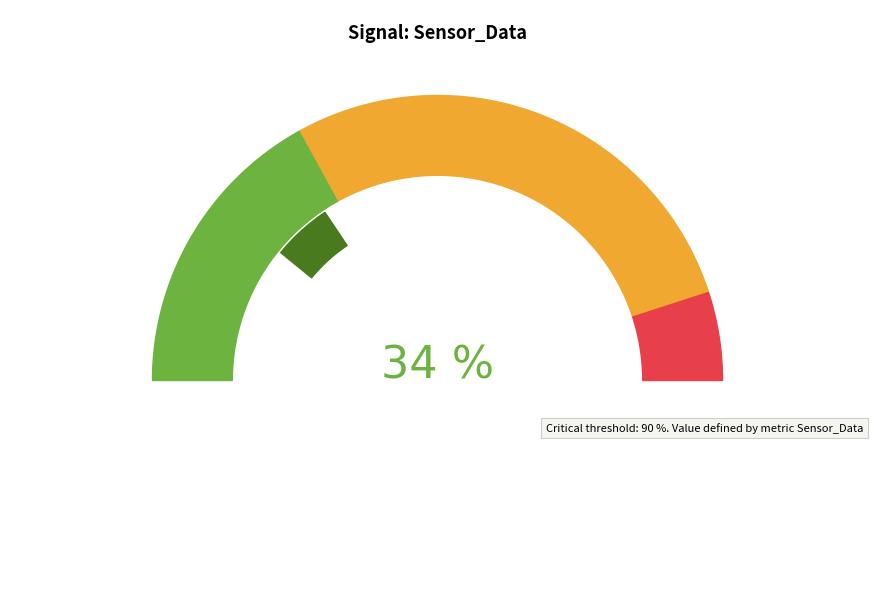

To the nearest percent, what percentage of the pie is 38?

2%